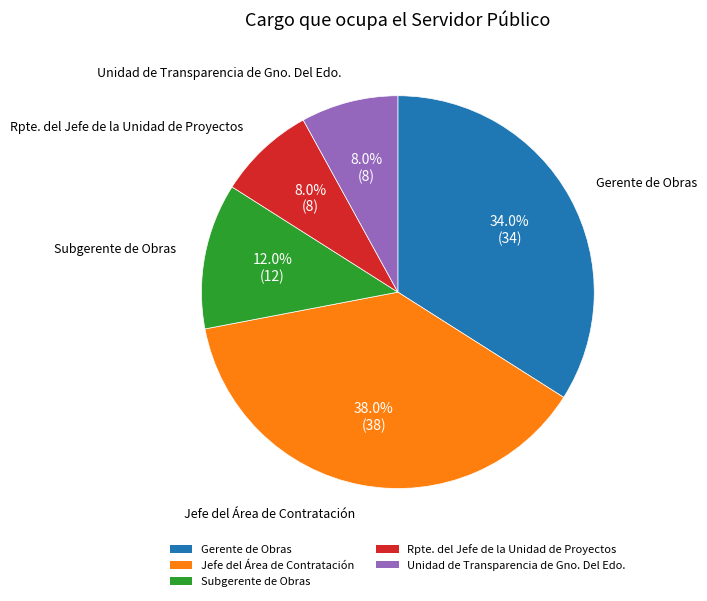

Which slice is the largest?

Jefe del Área de Contratación